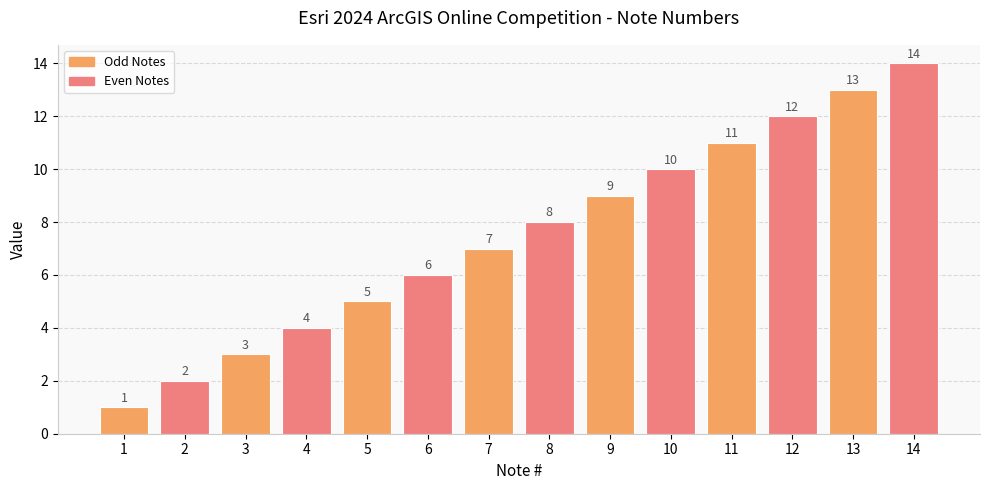

At which category does the chart reach its minimum across all series?

1